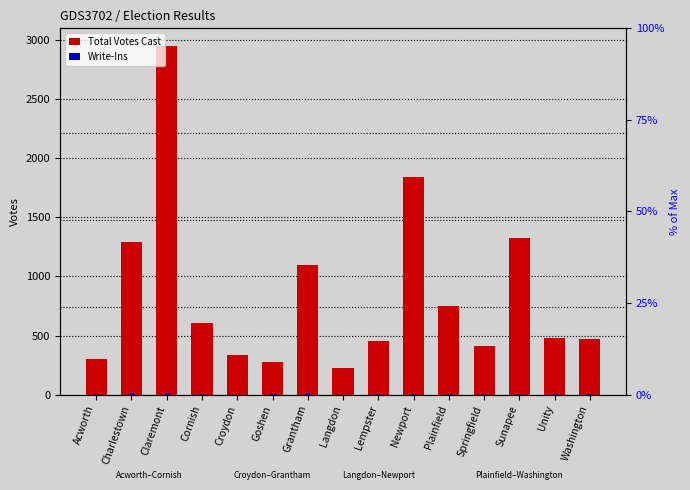

What is the greatest value displayed?

2953